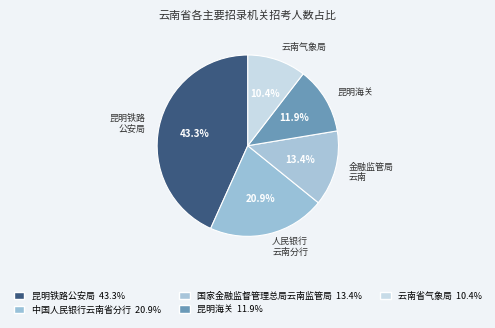

Count the number of slices in the pie.

5